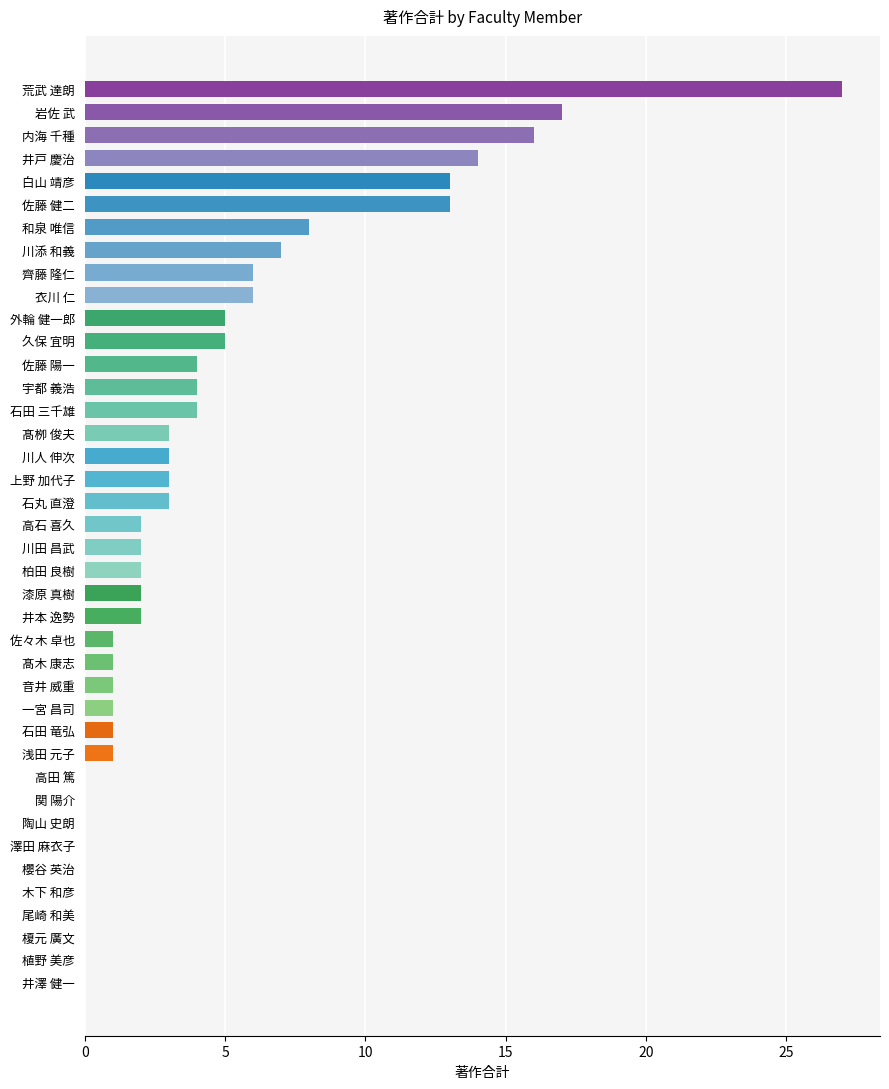

The chart shows a value of 3 at 漆原 真樹. True or false?

False